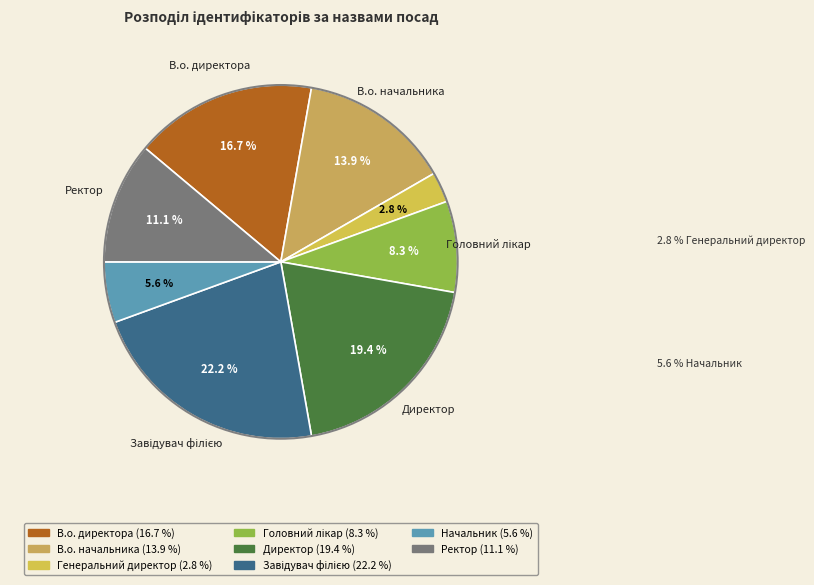

To the nearest percent, what is the average slice percentage?

12%